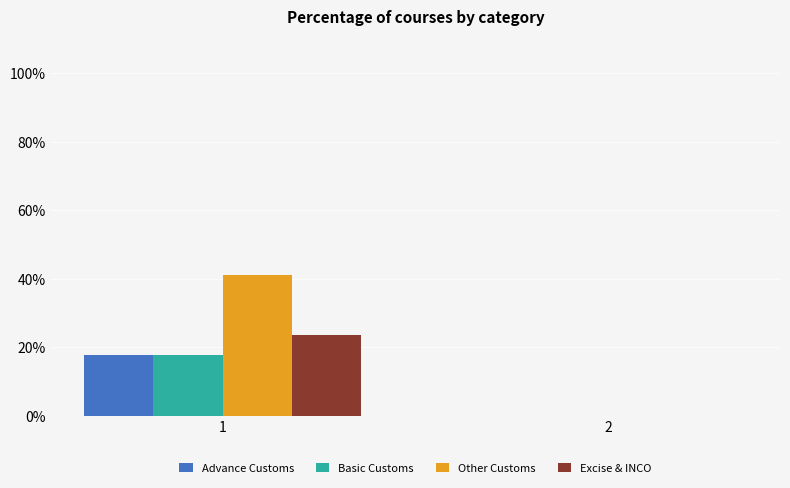

Where is Advance Customs nearest to the value 8?

2